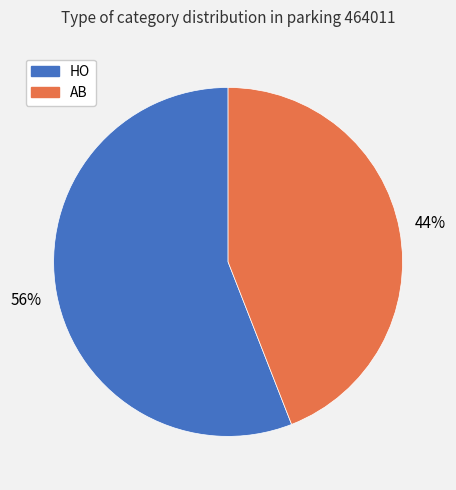

Which has a higher value, AB or HO?

HO